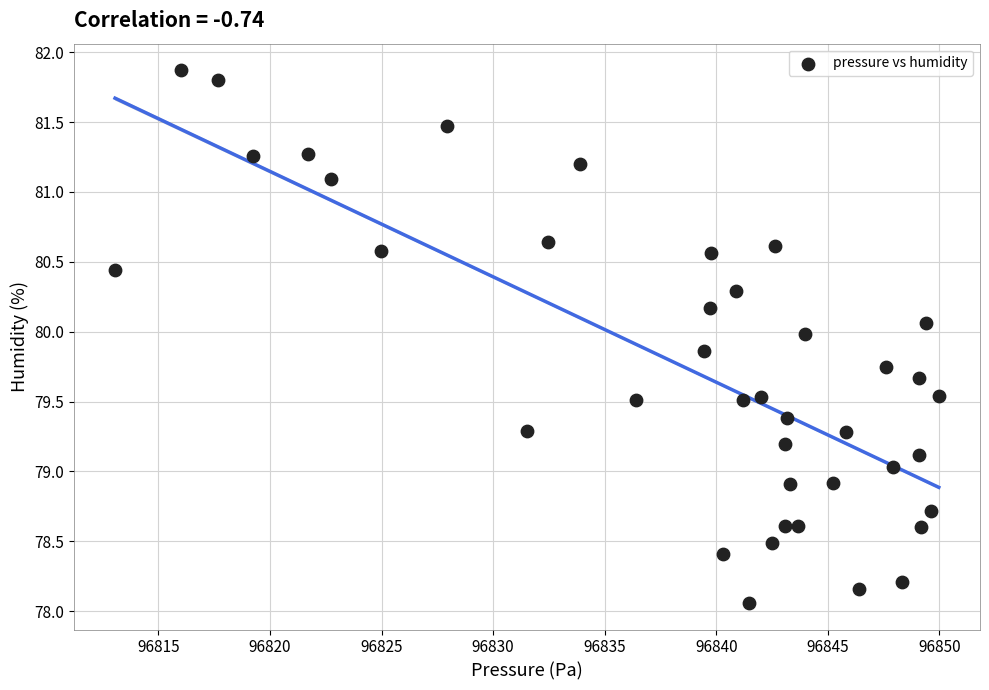

What is the range of X values (max minus min)?

36.9